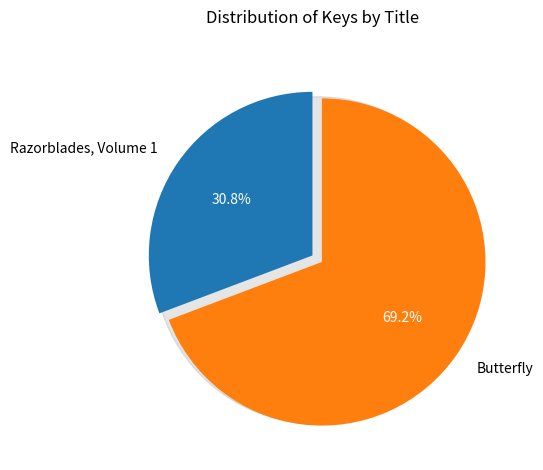

How many slices are in this pie chart?

2